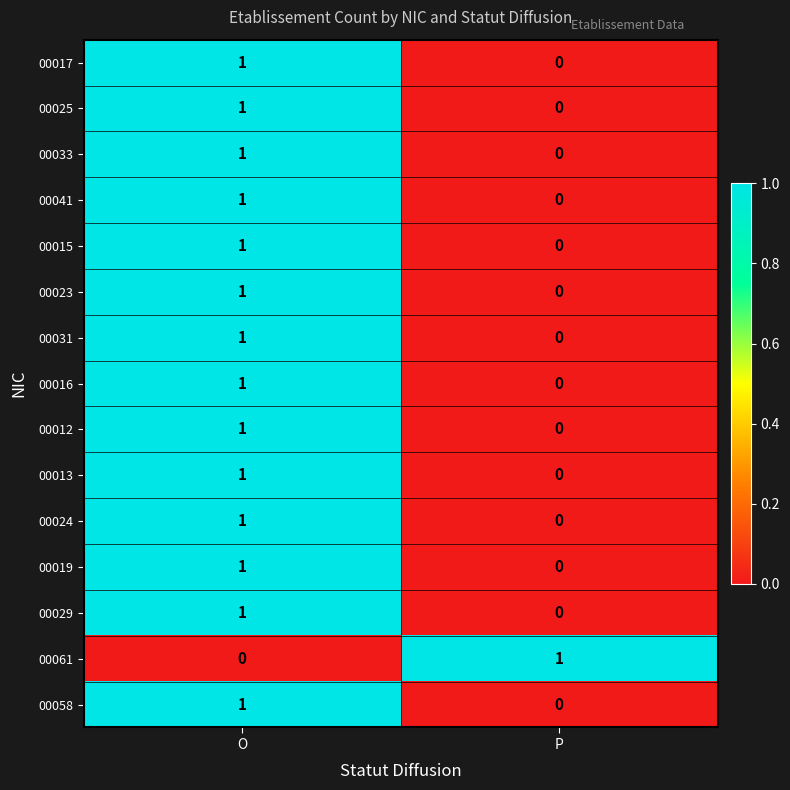

What is the total value across all series at O?

14